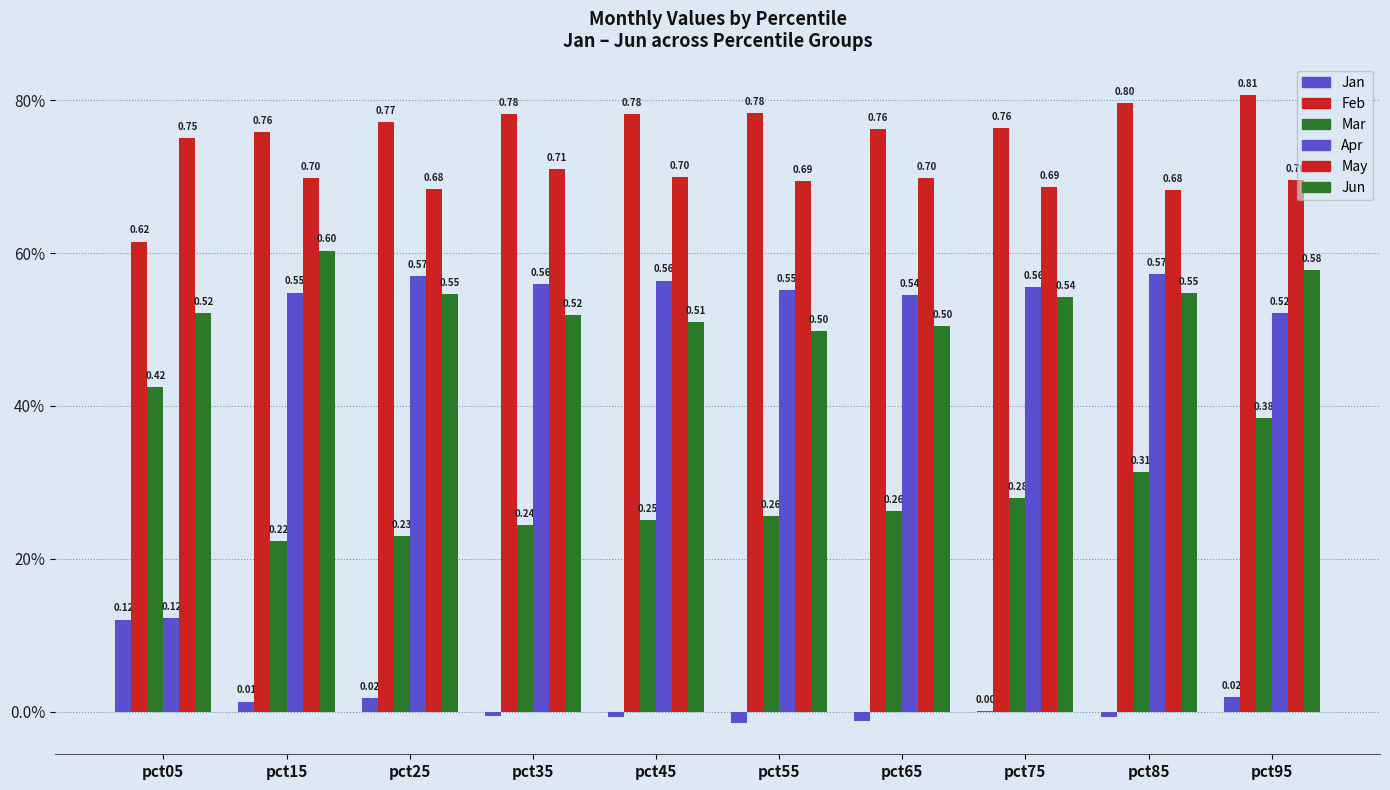

Does the chart contain stacked bars?

No